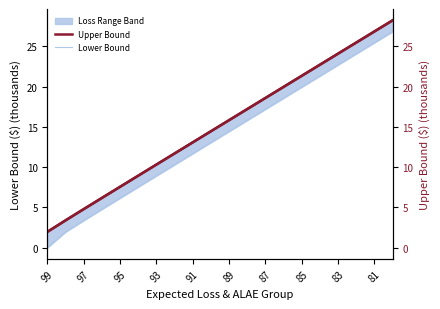

The value of Upper Bound (right) at 81 is 7.5. True or false?

False